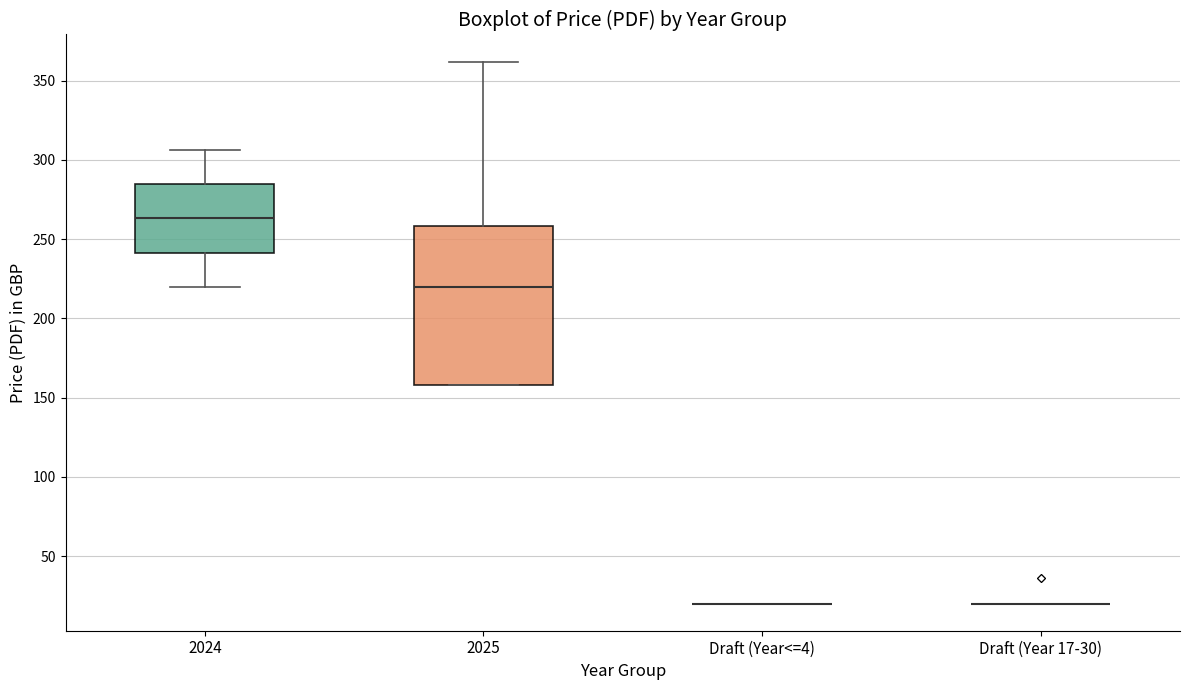

Which box is the tallest, from its lower edge to its upper edge?

2025